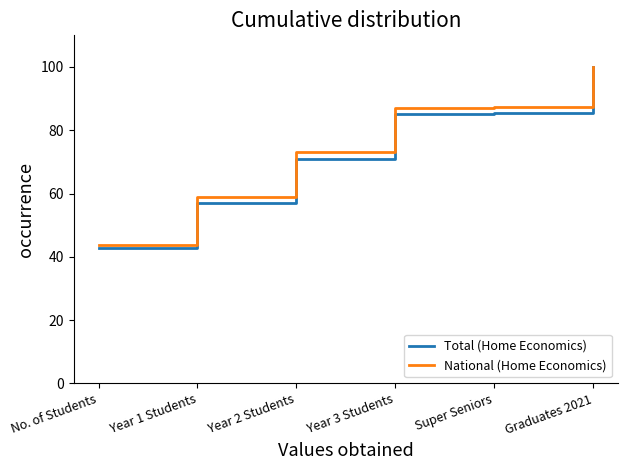

What value does the Total (Home Economics) series have at No. of Students?

42.8